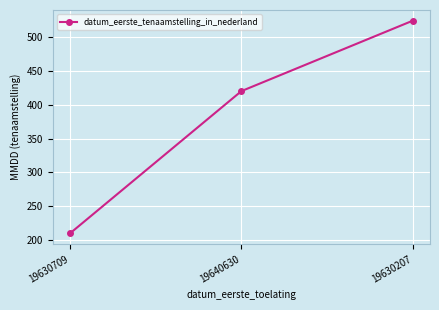

What is the value of the 1st point from the left?

210